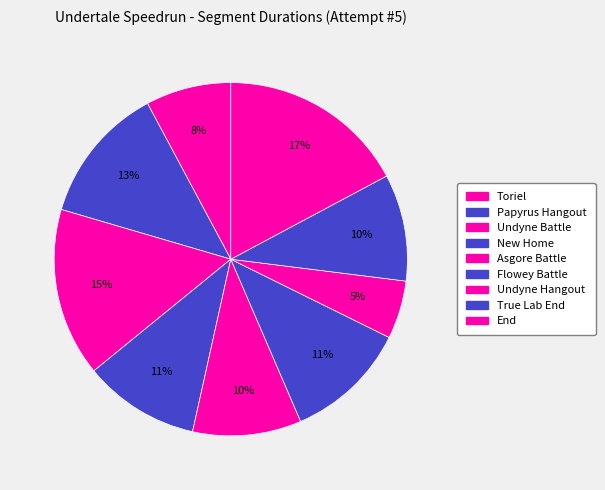

What is the largest slice in the pie chart?

End